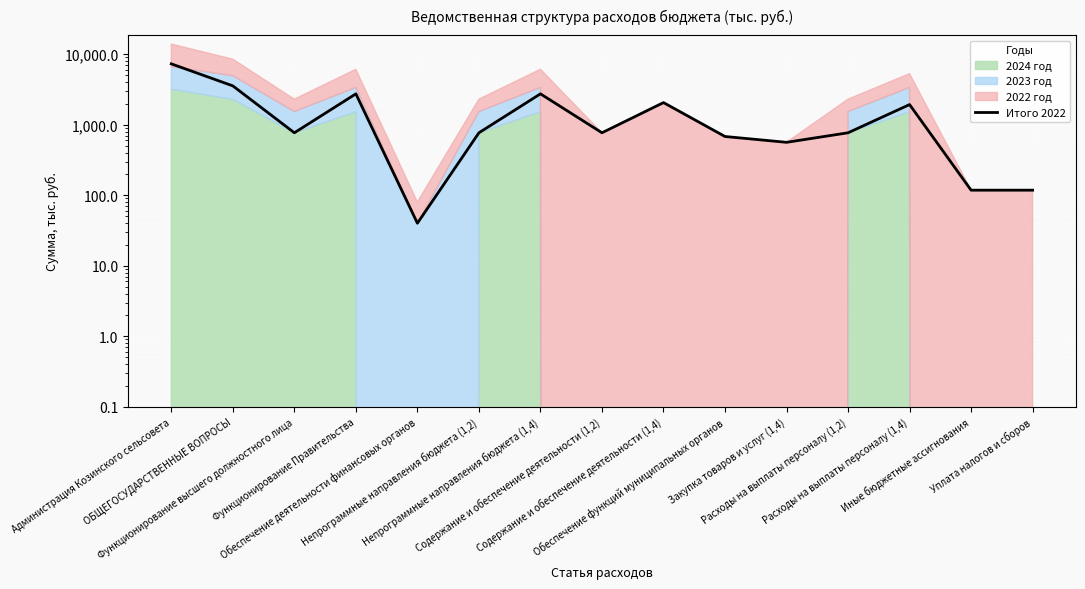

How many data points are above 769?

10